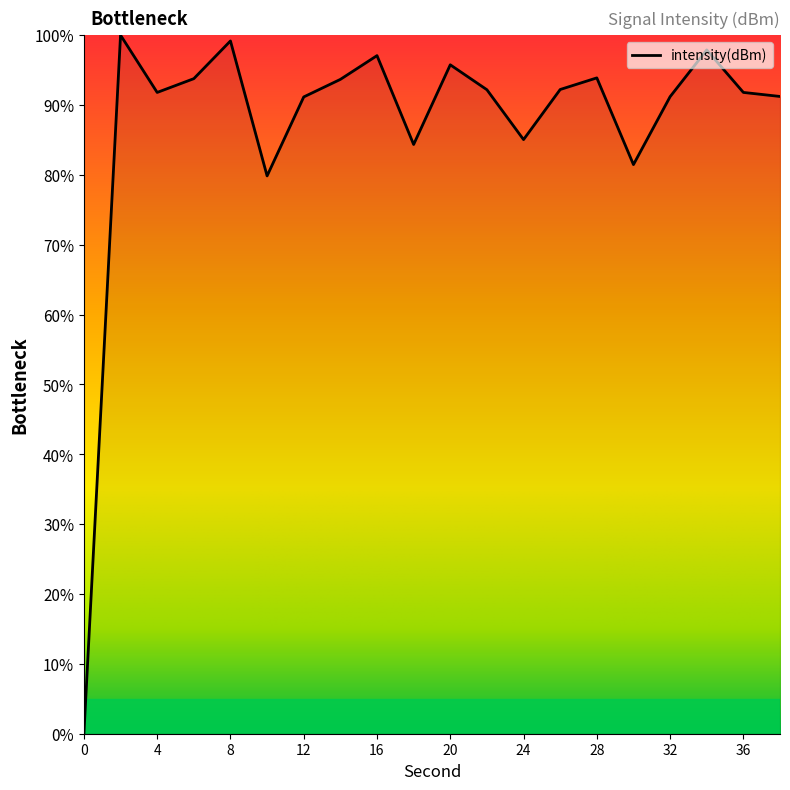

What is the maximum value shown in the chart?

100.0